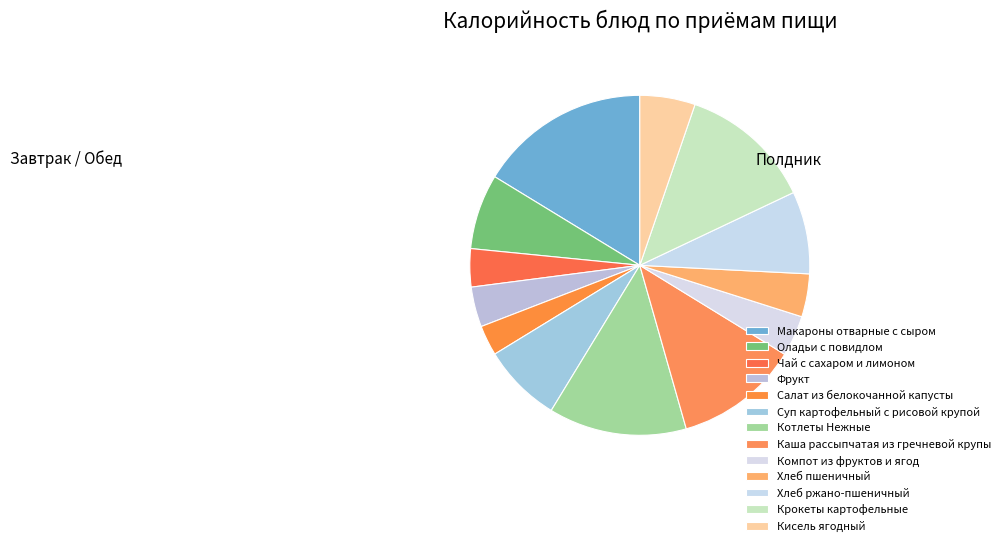

How many segments does this pie chart have?

13